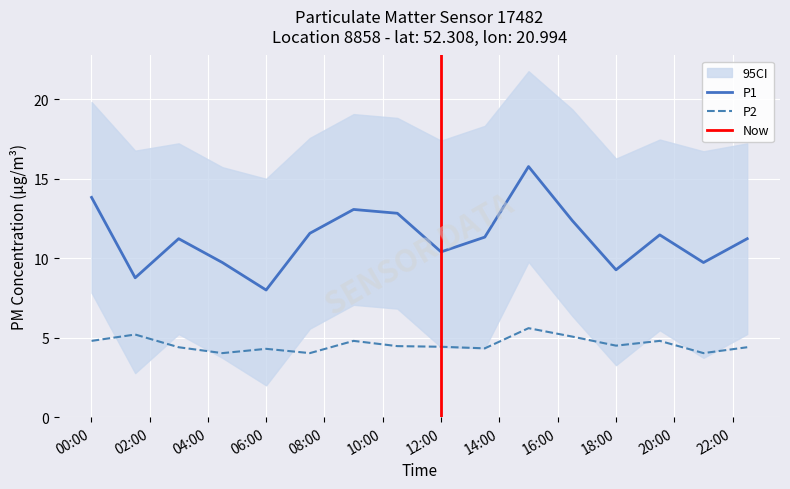

Which has a higher value, 01:30 or 16:30?

16:30